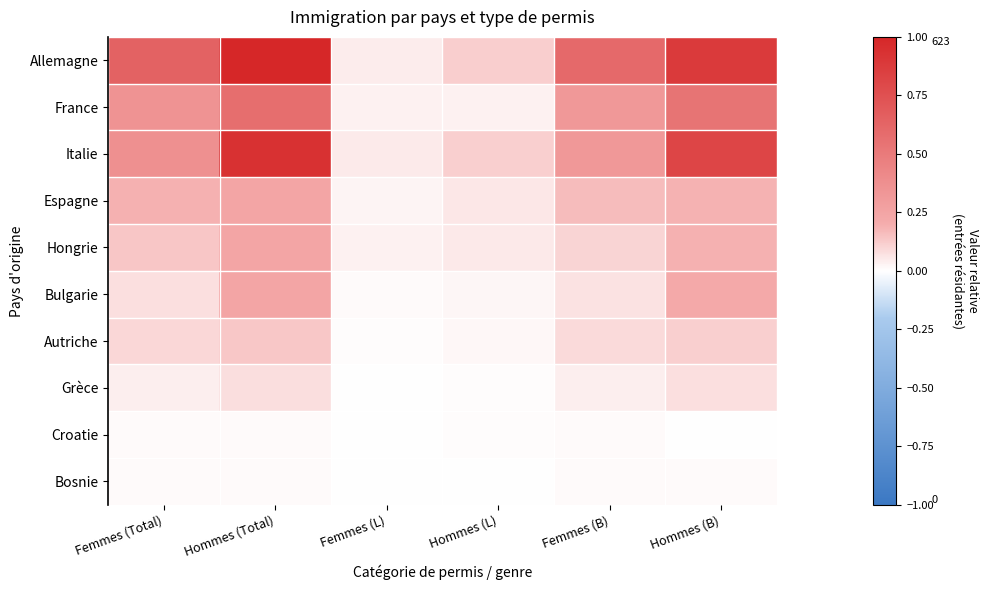

Which series has the largest total across all categories?

Allemagne